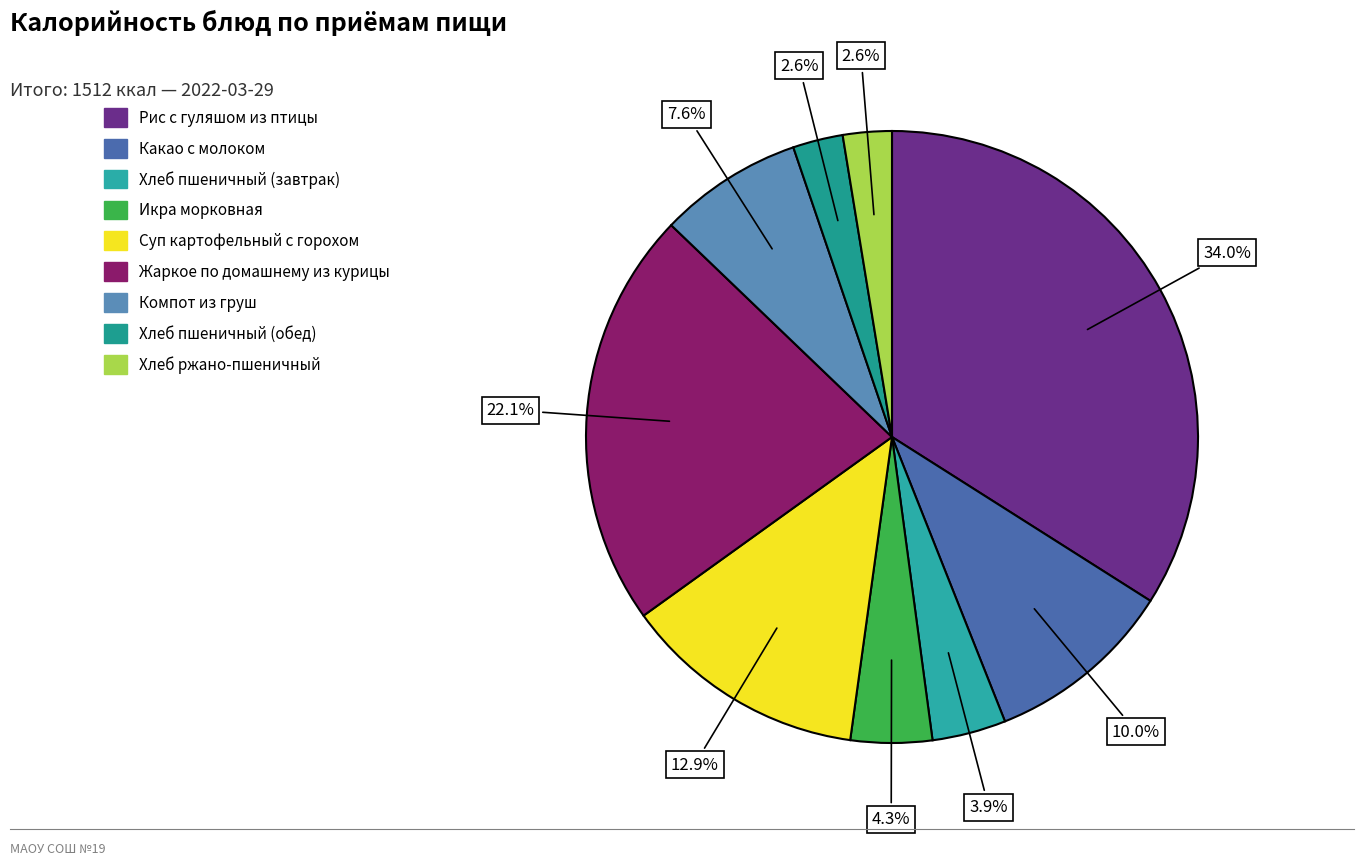

Is there any slice that represents more than half of the pie?

No